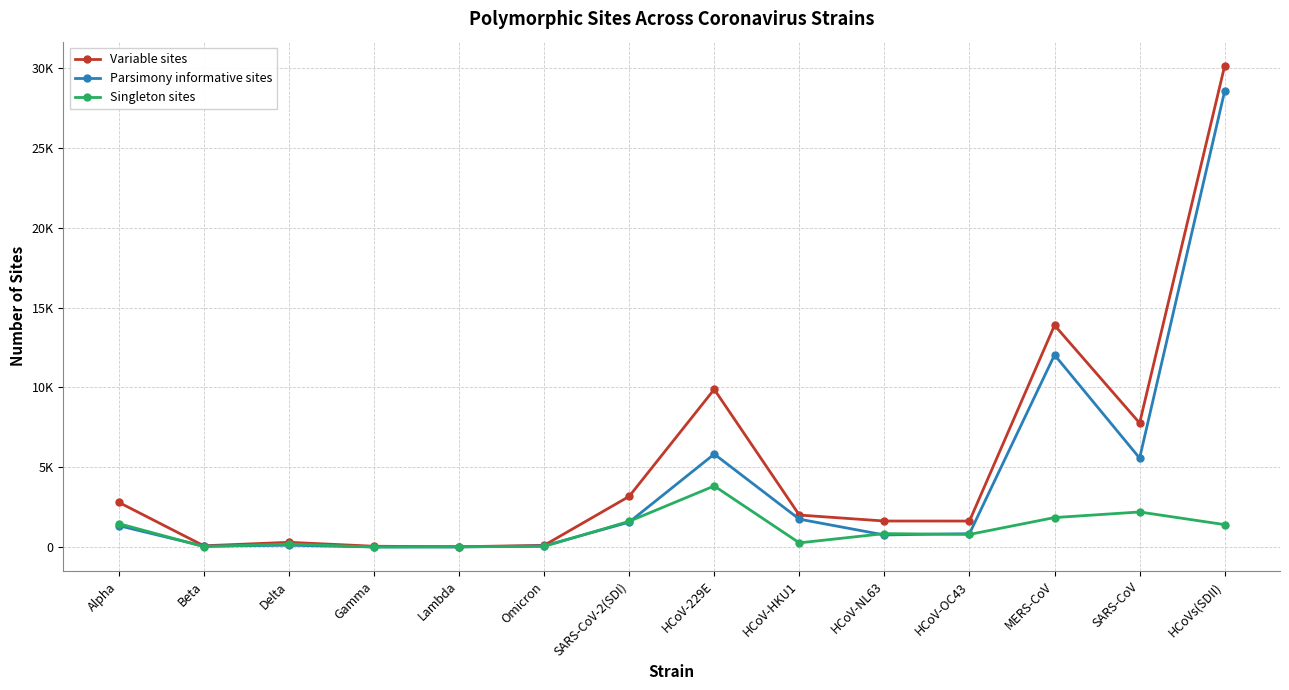

What position from the right is HCoV-229E?

7